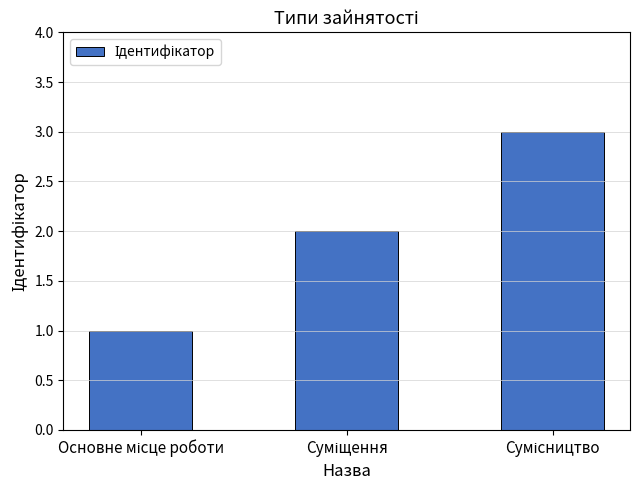

What is the sum of all values?

6